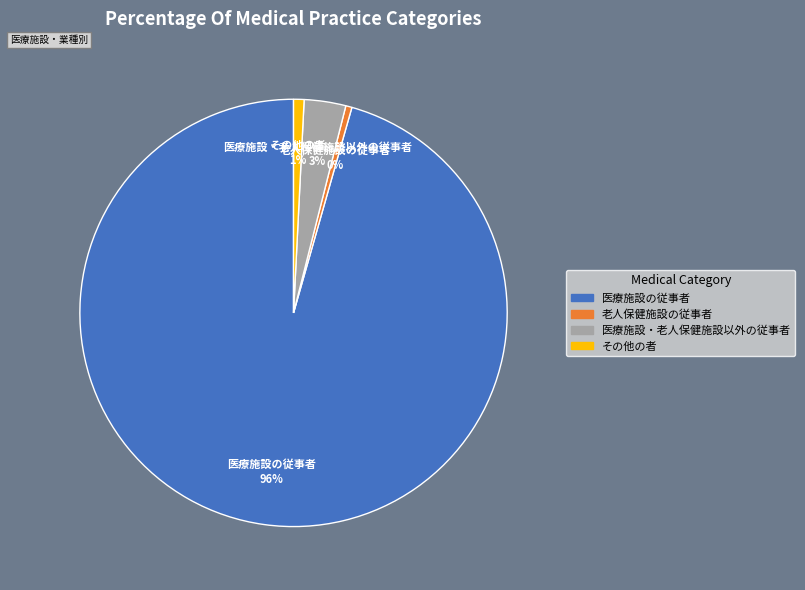

Approximately how many times larger is the value at 医療施設・老人保健施設以外の従事者 compared to 老人保健施設の従事者?

6.7